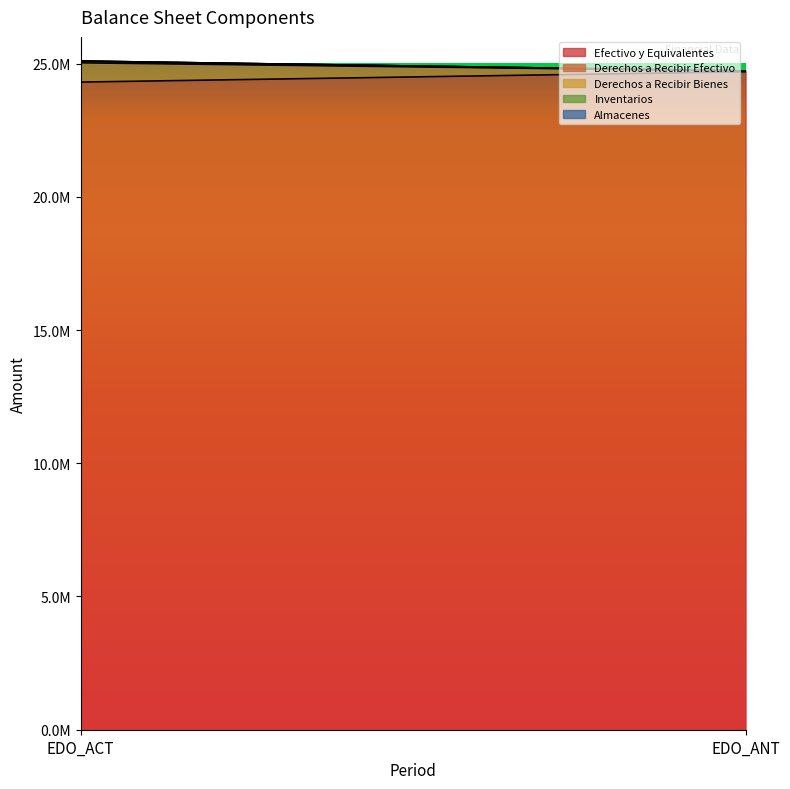

How many values in the Derechos a Recibir Bienes series are below 66739?

1